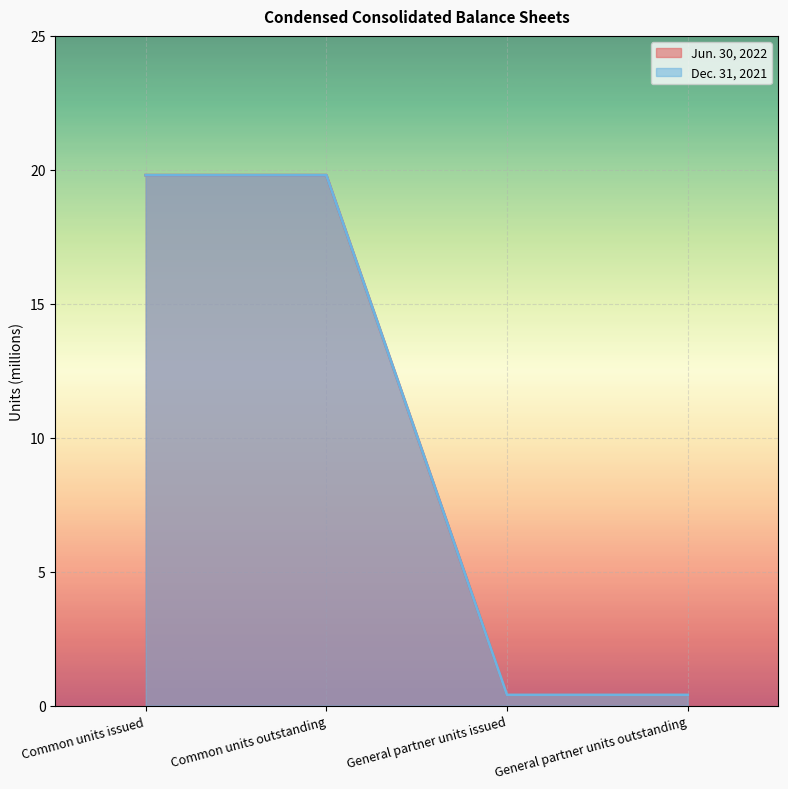

Is the value of Jun. 30, 2022 at General partner units outstanding greater than the value of Dec. 31, 2021 at Common units issued?

No